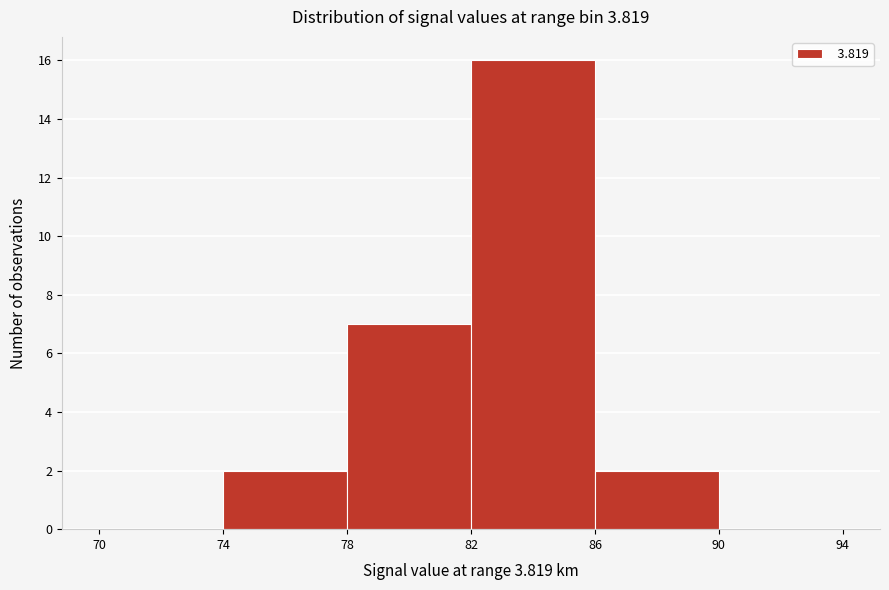

What is the height of the bar covering 78 to 82 on the x-axis? The values are not printed on the chart, so give them approximately, as read against the axis.

7